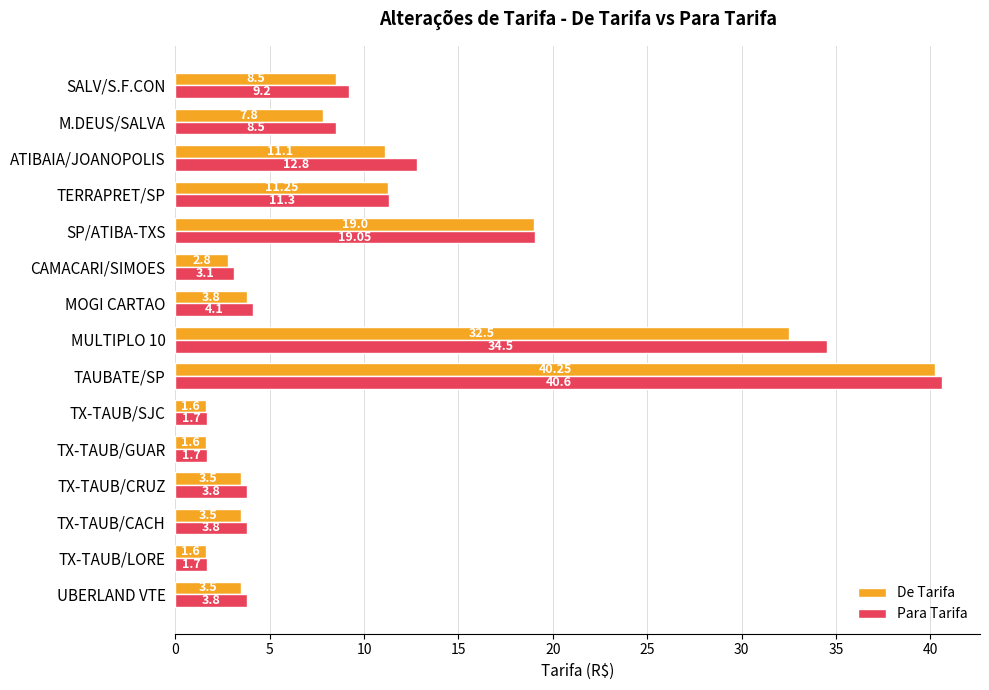

Rank the series by their maximum value, from lowest to highest.

De Tarifa, Para Tarifa